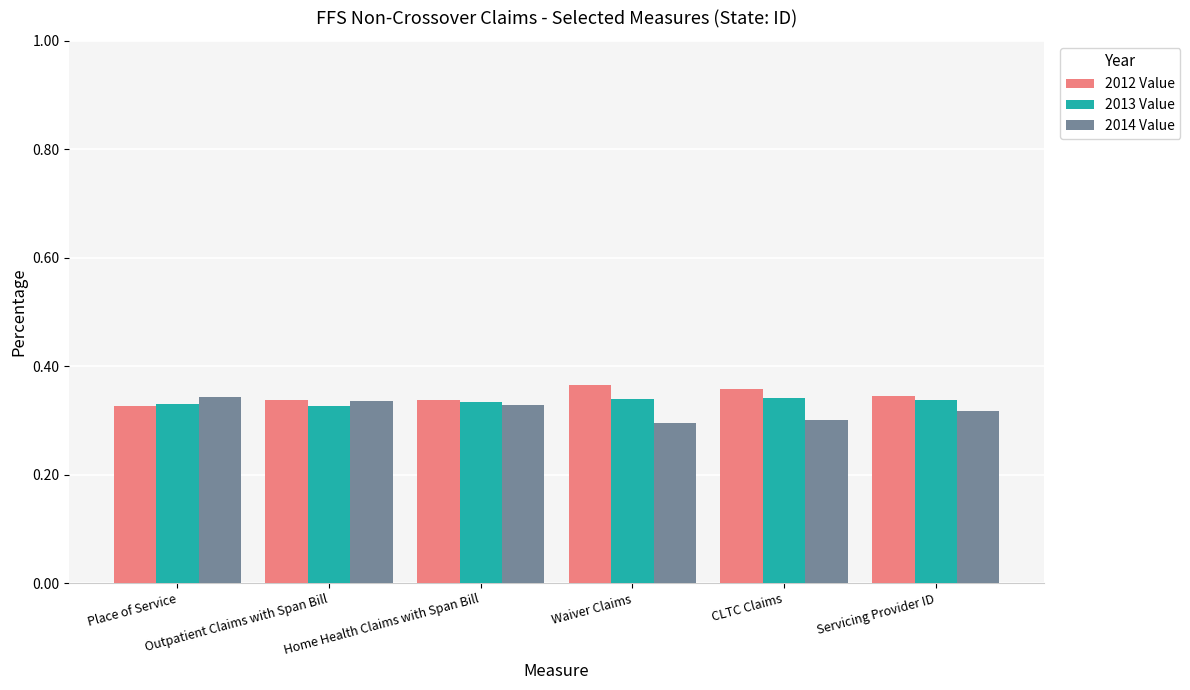

At how many categories does at least one series exceed 0?

6